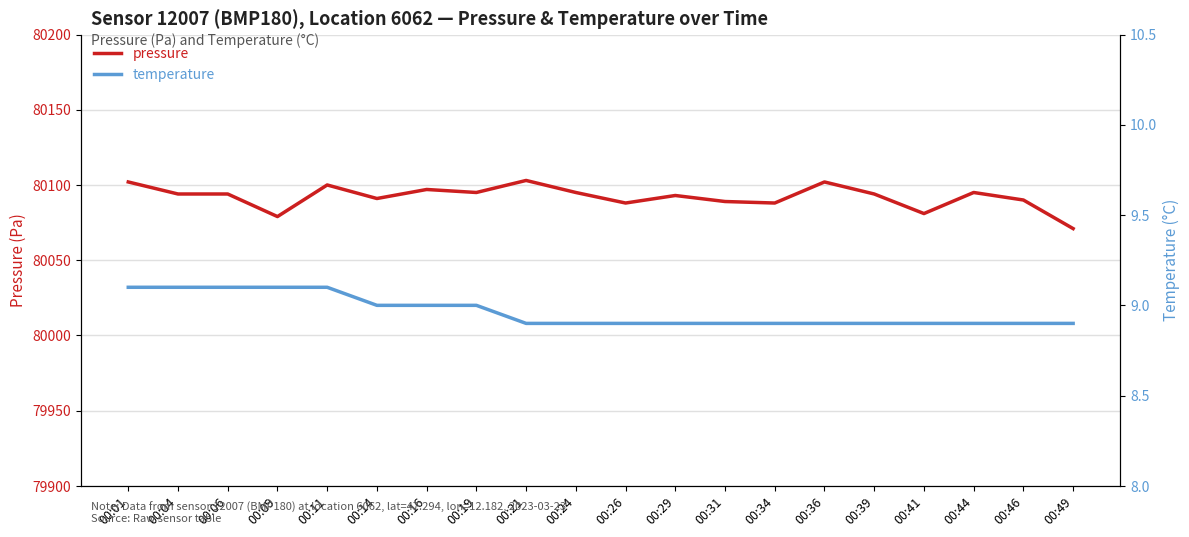

True or false: pressure has a value of 119085.5 at 00:29.

False